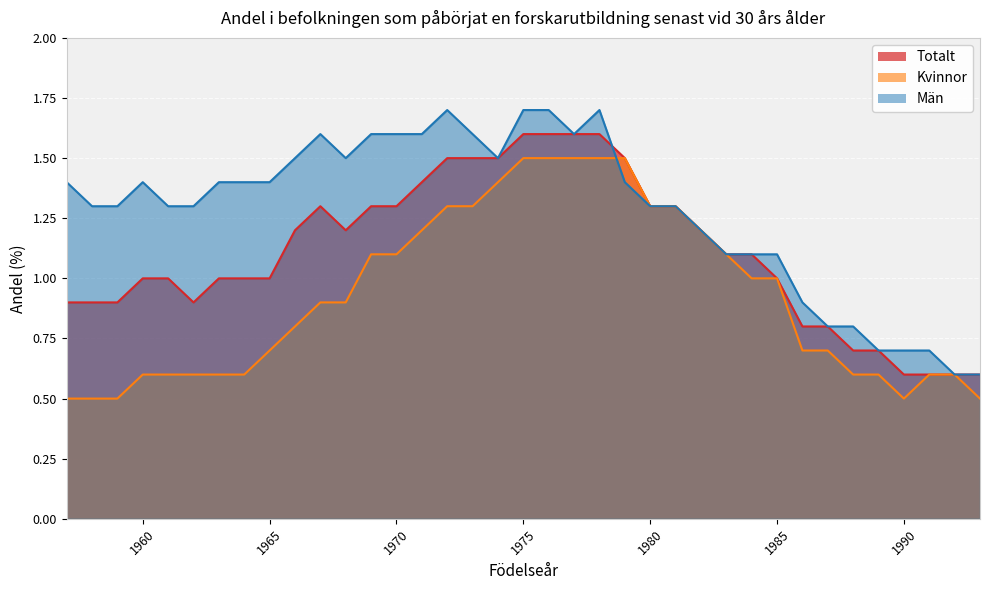

At which category does Kvinnor reach its first local valley?

1990